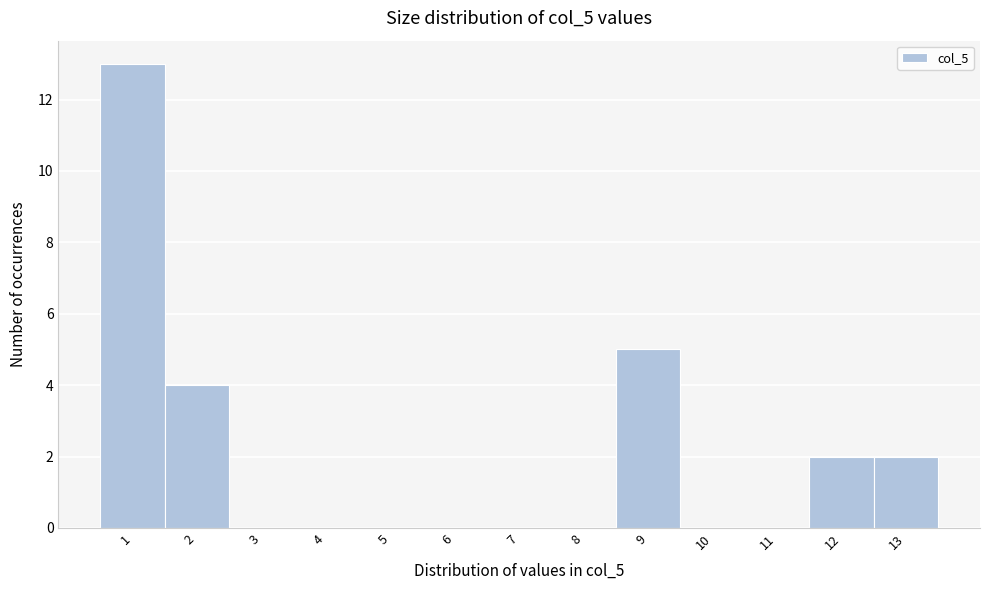

What is the height of the bar covering 11.5 to 12.5 on the x-axis? The values are not printed on the chart, so give them approximately, as read against the axis.

2